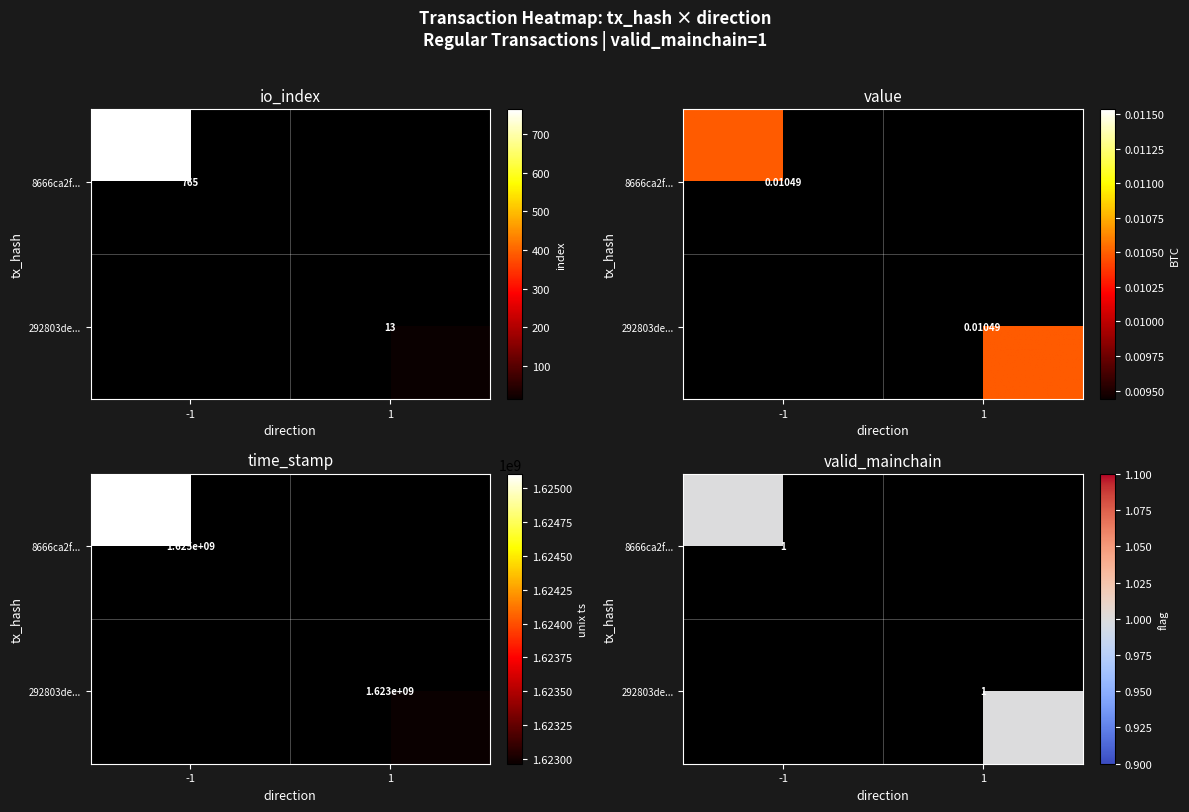

Read the 292803defa50eb276a738d5fc311232d48a5cd1 value at time_stamp.

1622966457.0